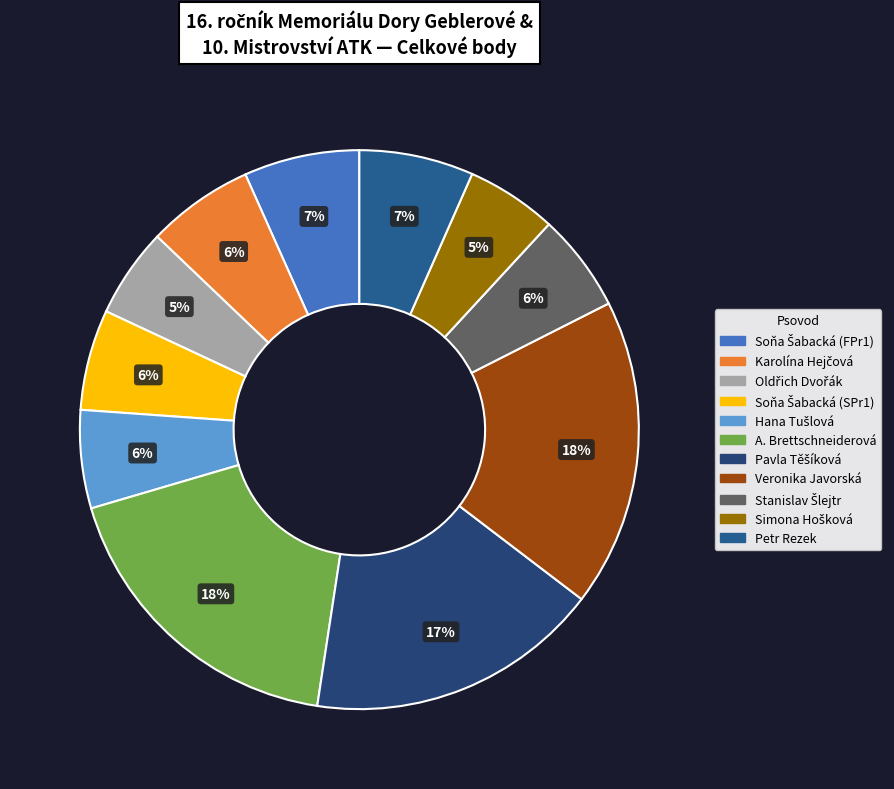

How many slices are in this pie chart?

11